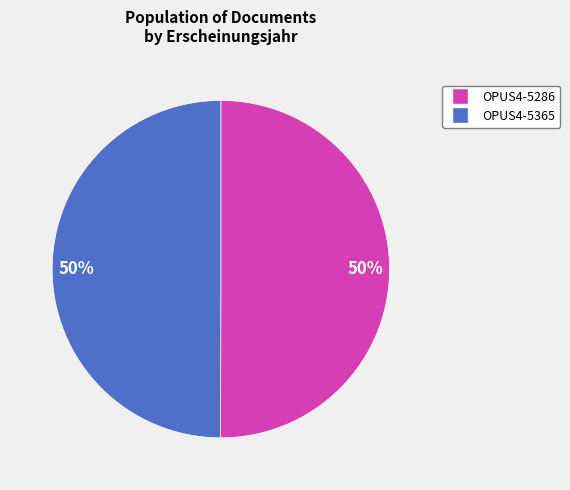

To the nearest percent, what is the average slice percentage?

50%